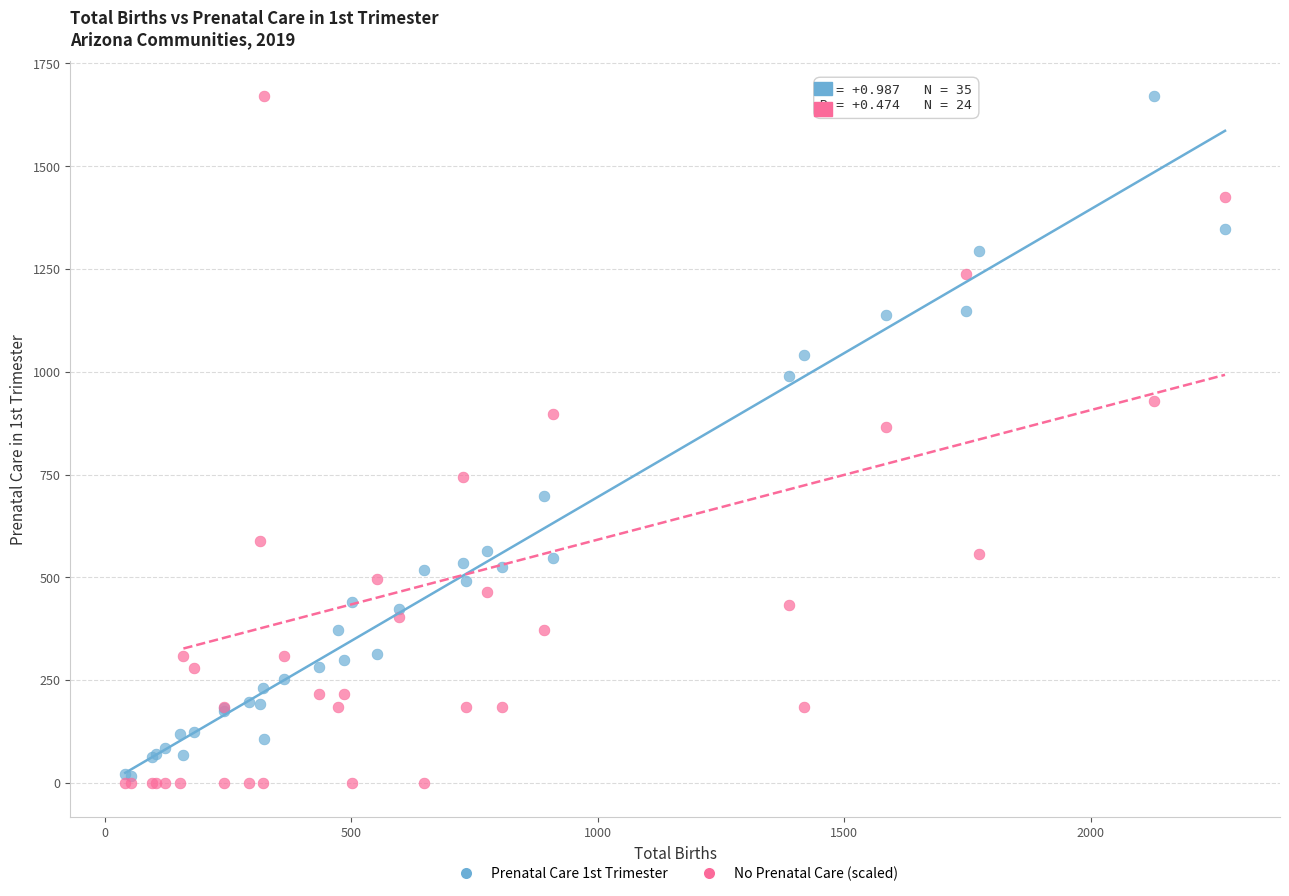

Which series has the widest spread of Y values?

No Prenatal Care (scaled)